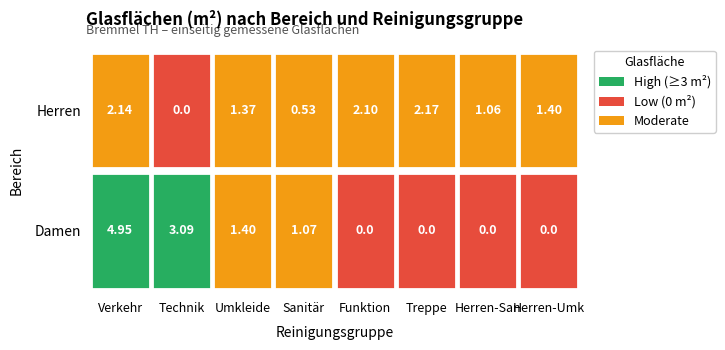

What is the sum of the Umkleide values at 0 and 1?

2.8